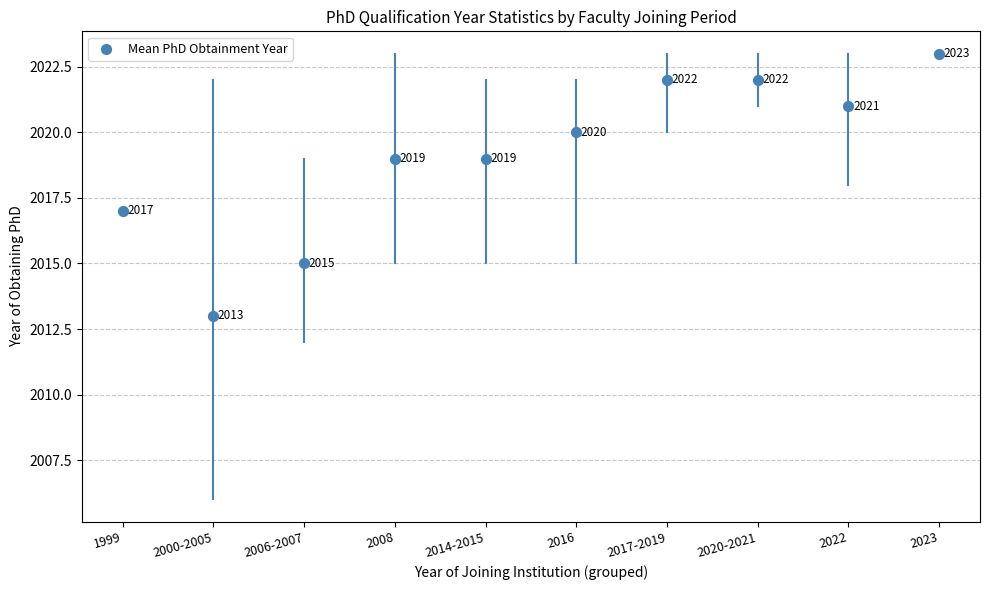

What Y value in the scatter plot is closest to 2018?

2017